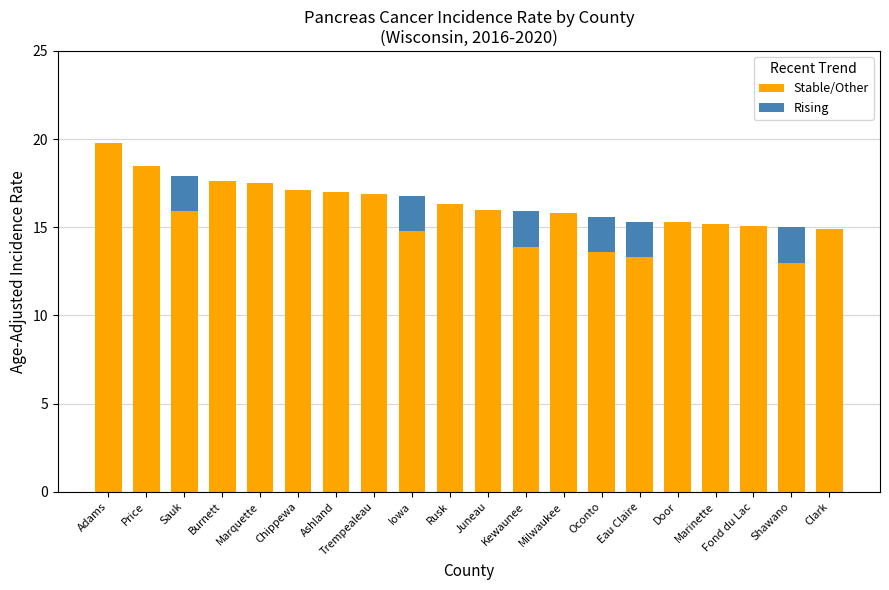

What is the maximum value for Stable/Other?

19.8